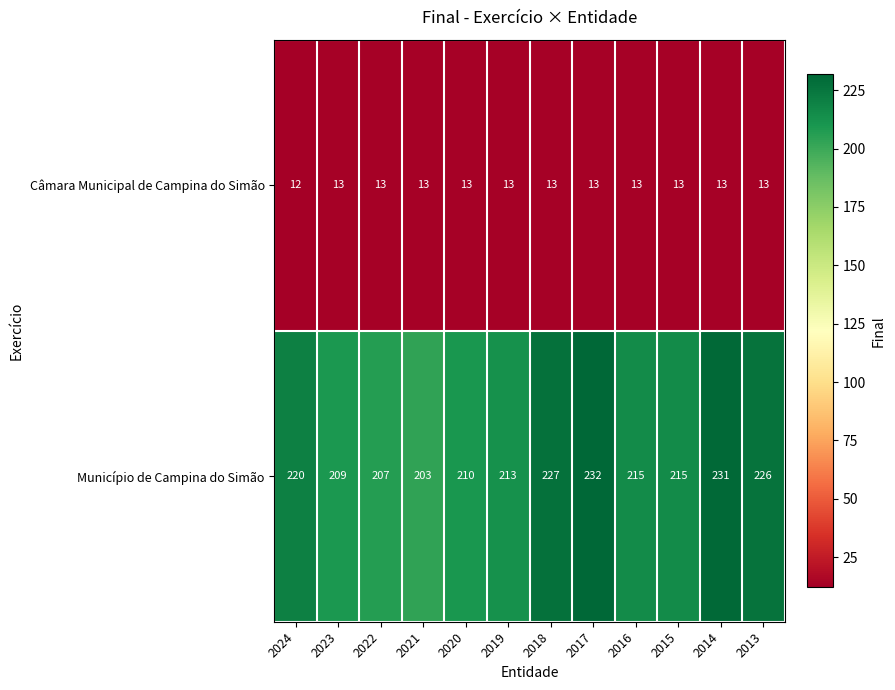

At how many categories does at least one series exceed 198?

12